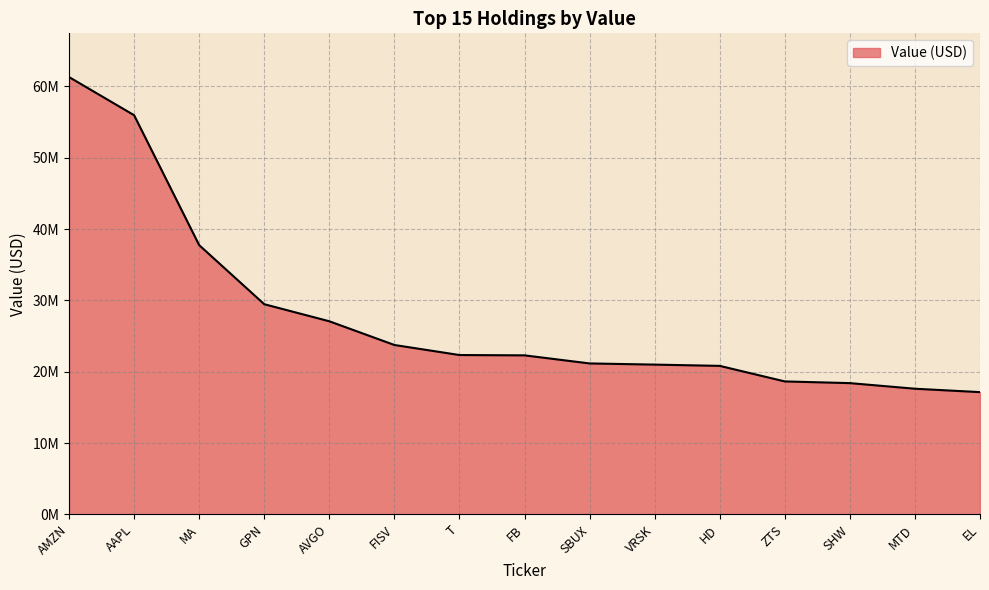

Does the chart display data point markers on the line(s)?

No